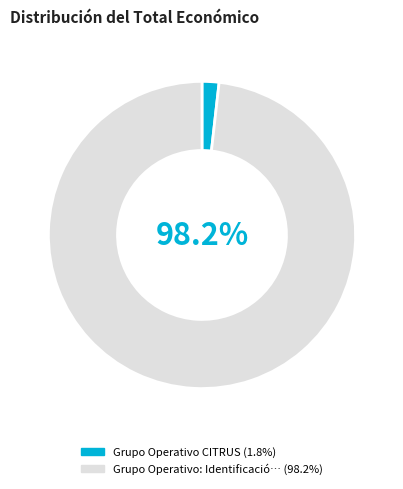

Is there a majority slice in this chart?

Yes